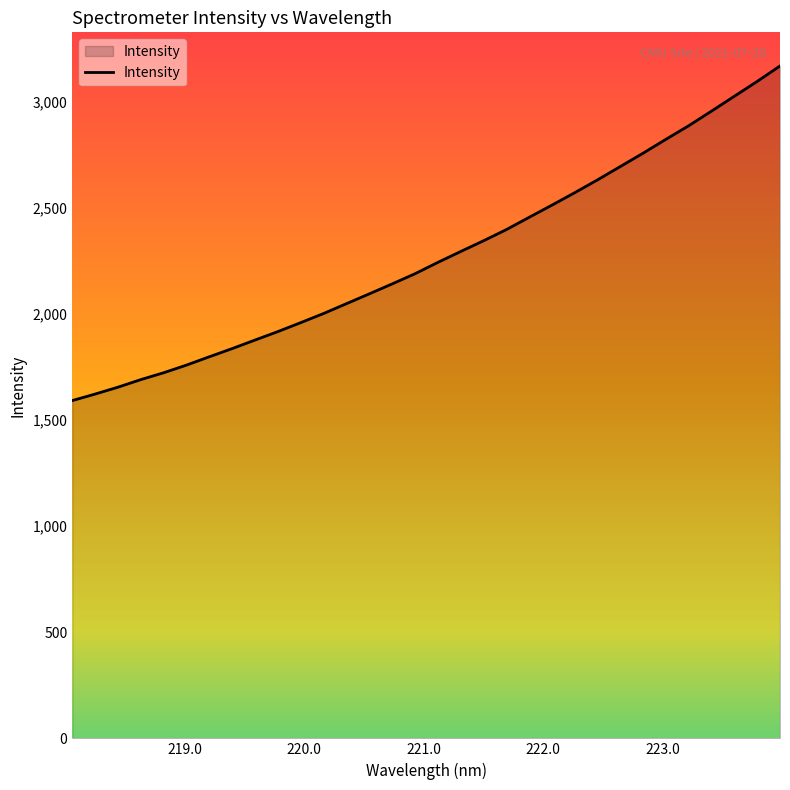

Reading left to right, extract all data points from this chart.

1592.2	1623.0	1655.3	1691.1	1723.4	1759.5	1798.8	1837.4	1877.6	1917.5	1959.7	2002.7	2049.0	2095.2	2142.1	2189.9	2243.4	2294.7	2345.3	2397.8	2455.9	2513.3	2572.1	2632.6	2695.5	2758.4	2823.9	2887.9	2956.9	3026.8	3096.6	3169.4